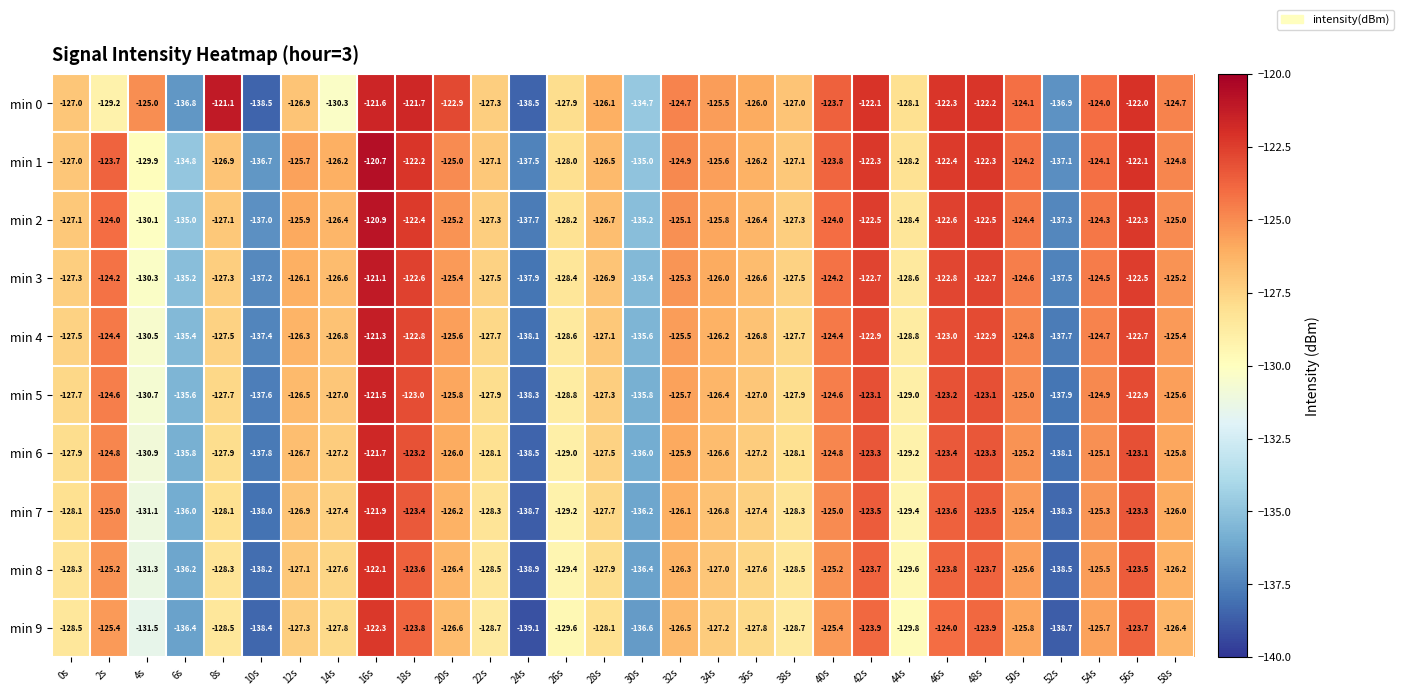

Where is min 4 nearest to the value -129?

44s